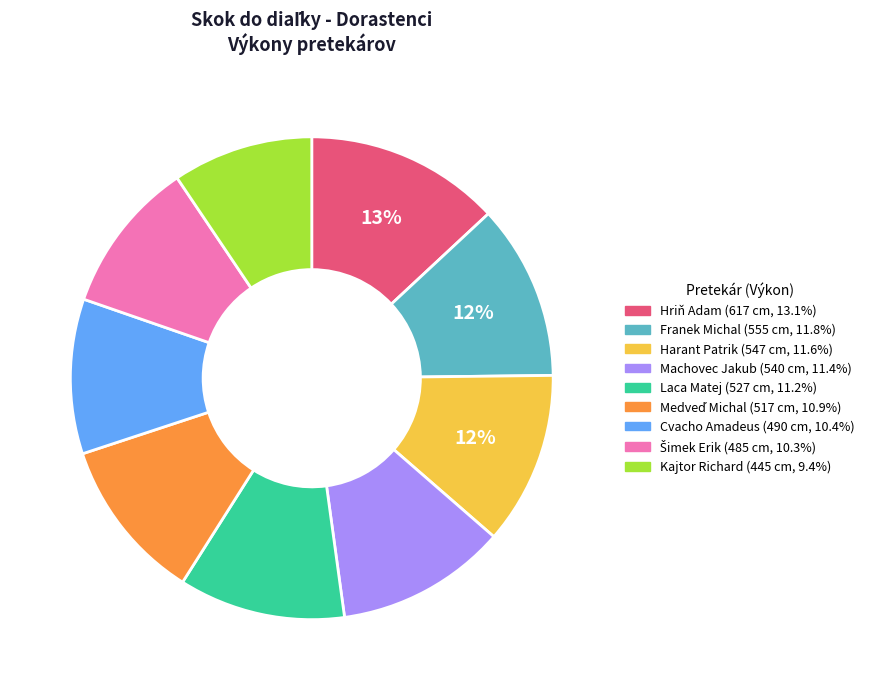

Is there a majority slice in this chart?

No